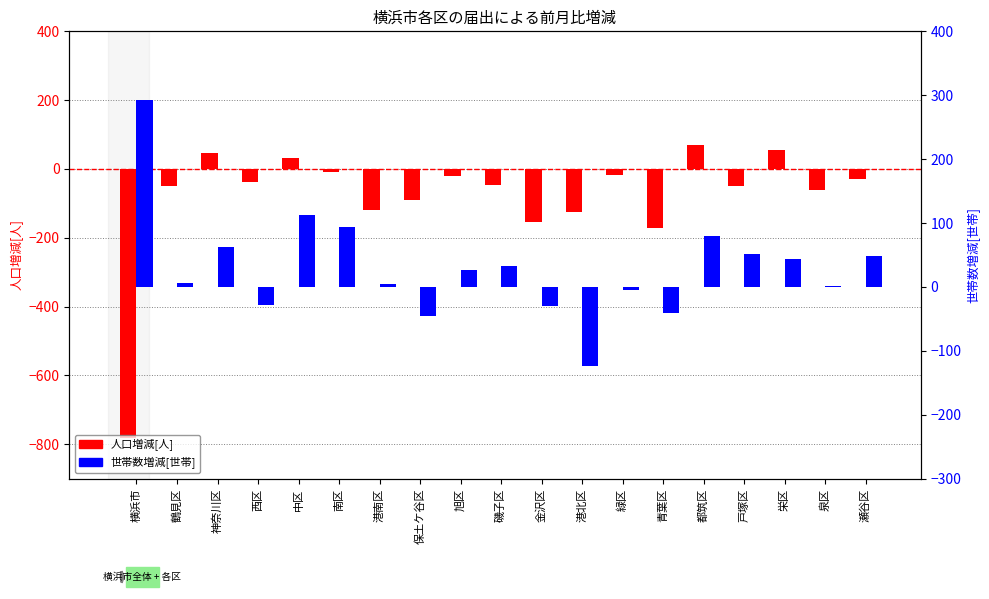

What is the smallest value displayed?

-781